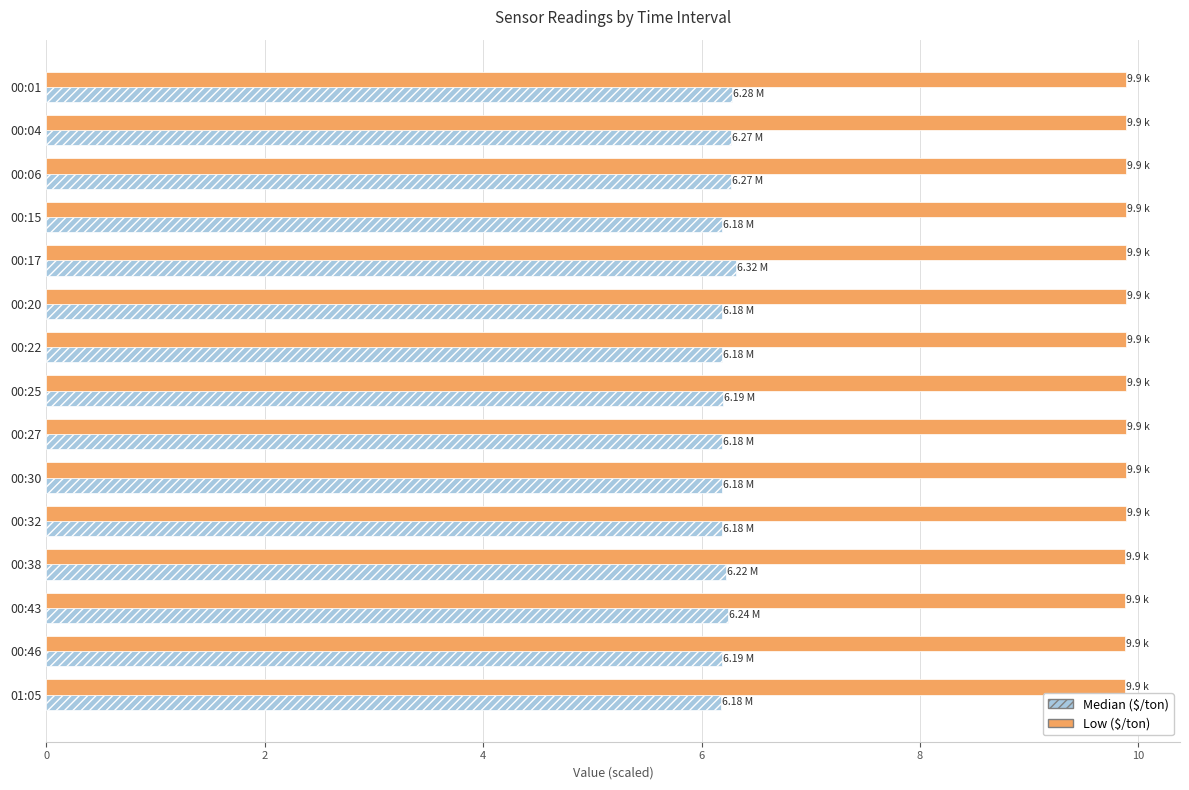

What is the total value across all series at 00:25?

16.1